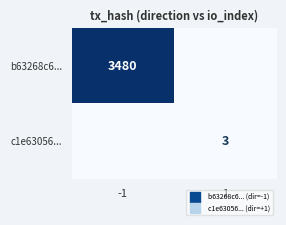

The b63268c6... series shows 3480 at -1. True or false?

True